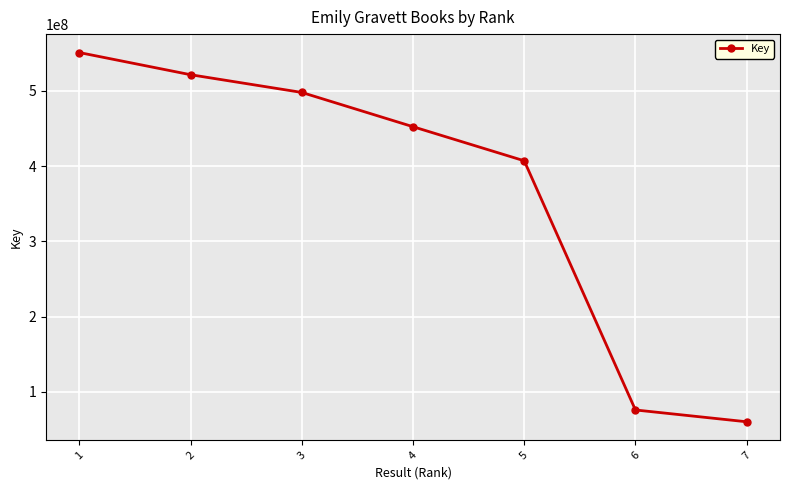

Which category has the lowest value across all series?

7